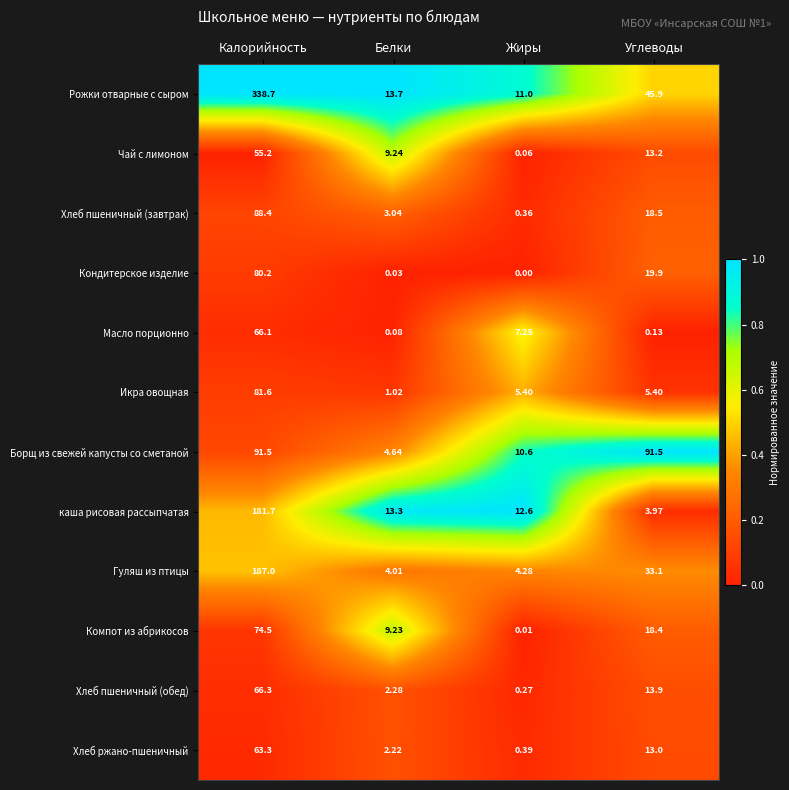

Where is Кондитерское изделие nearest to the value 40?

Углеводы